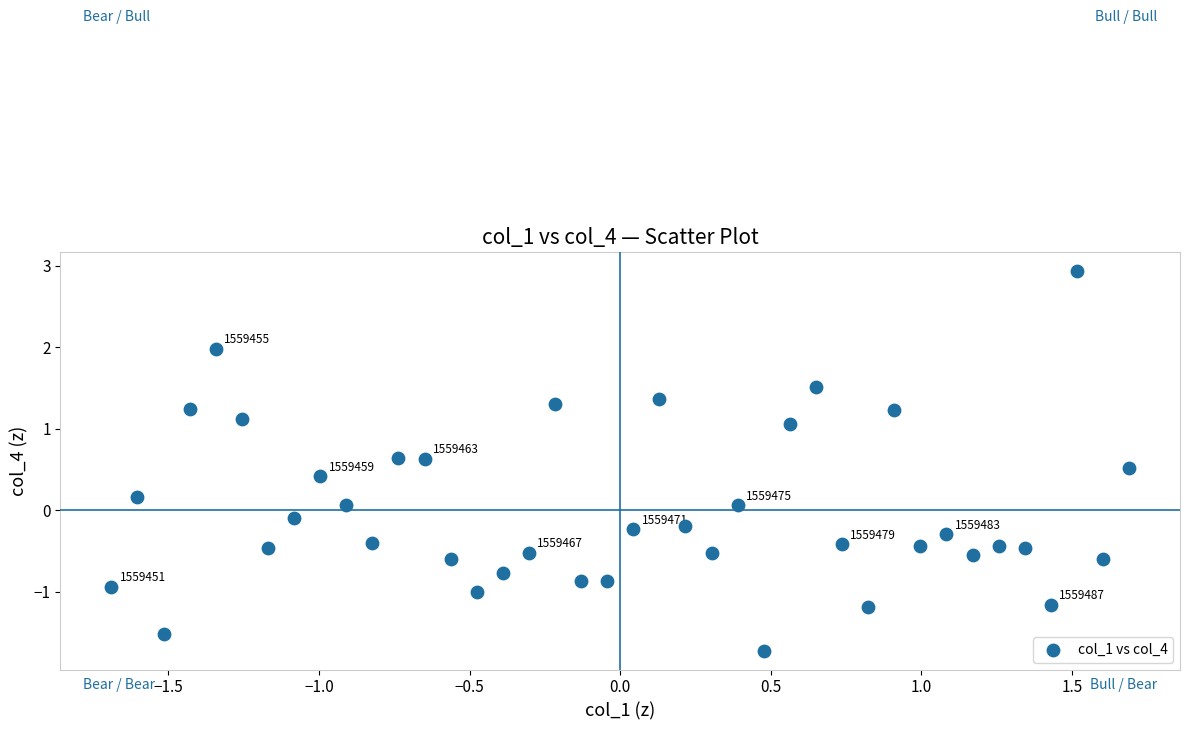

What is the range of X values (max minus min)?

3.4